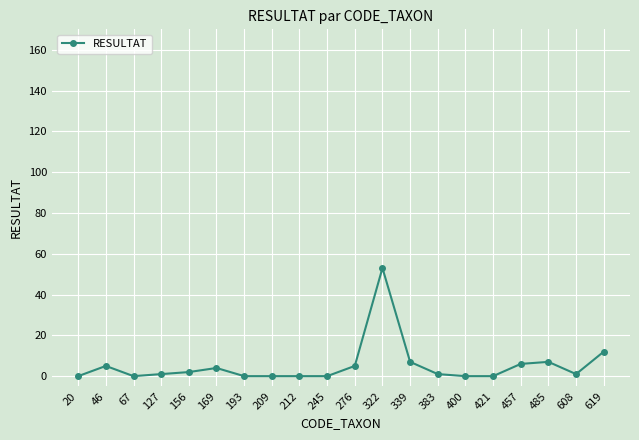

What is the value of the 13th point from the left?

7